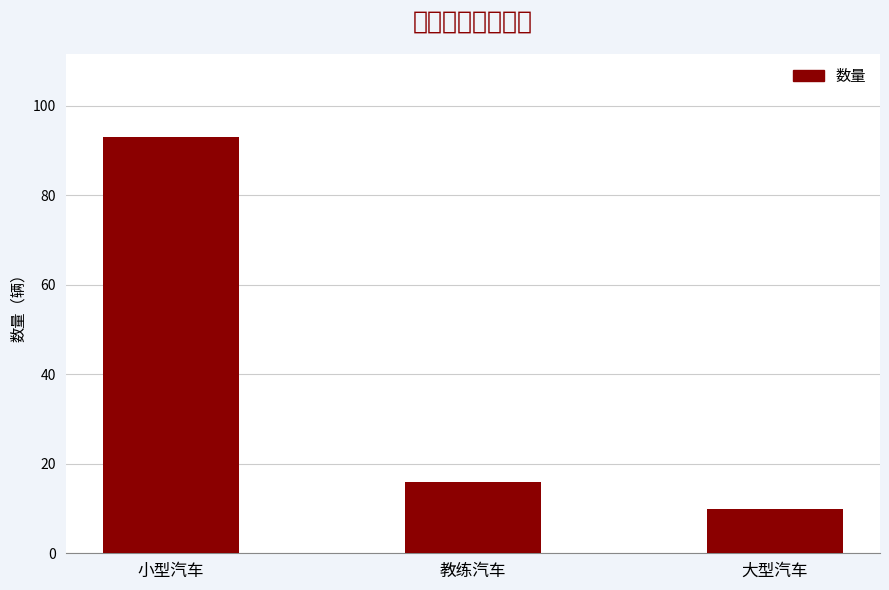

What is the sum of the values at 小型汽车 and 教练汽车?

109